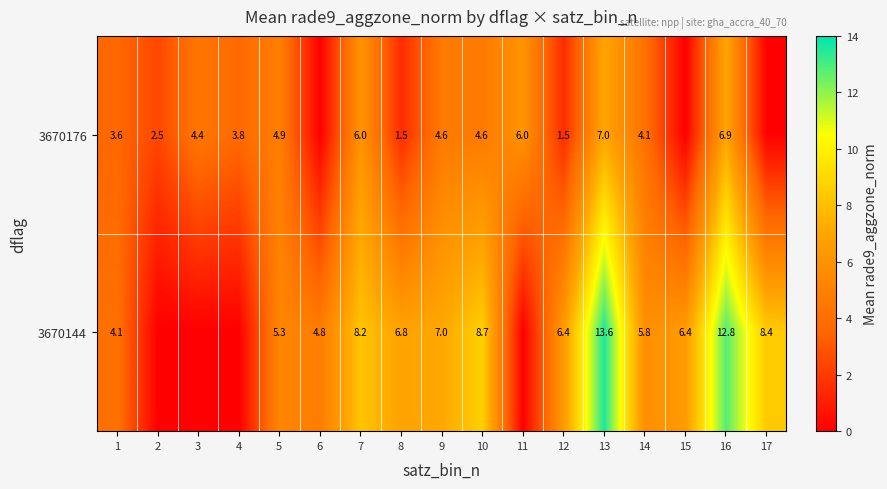

What is the difference between the 3670176 values at 3 and 5?

0.5